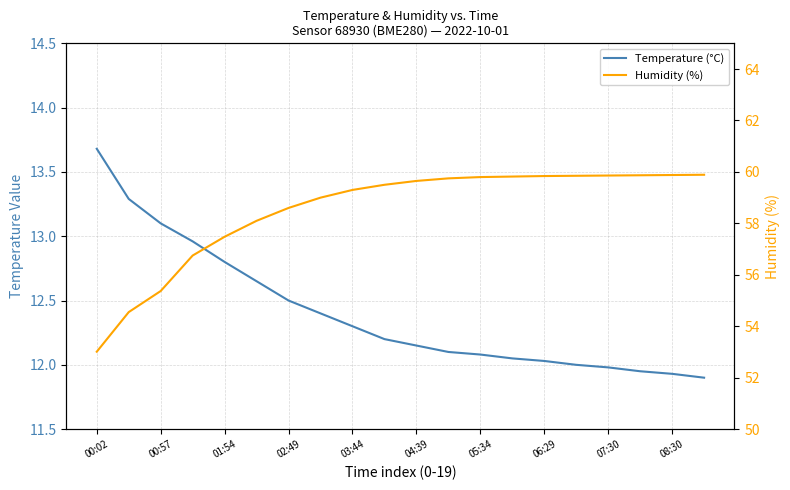

What are all the series names shown in the legend?

Temperature (°C), Humidity (%)